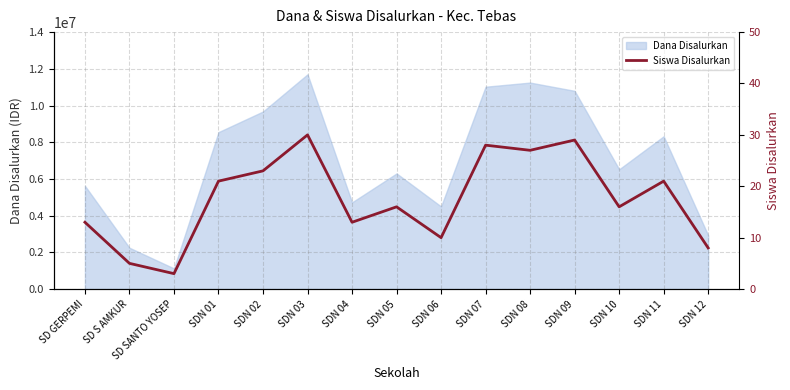

The value at SD SANTO YOSEP is 5. True or false?

False